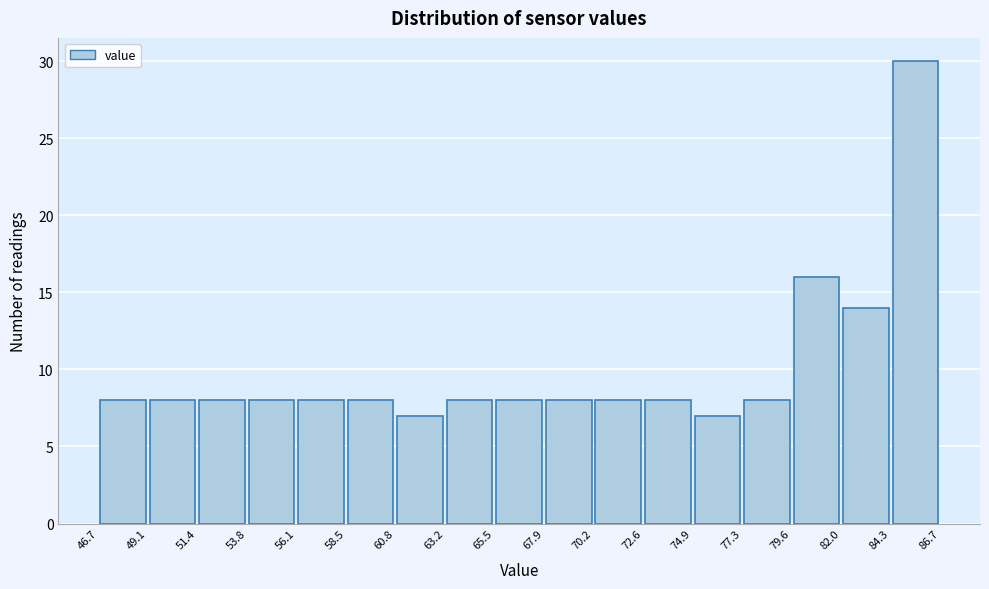

Over which range of the x-axis is the bar tallest?

84.3 to 86.7